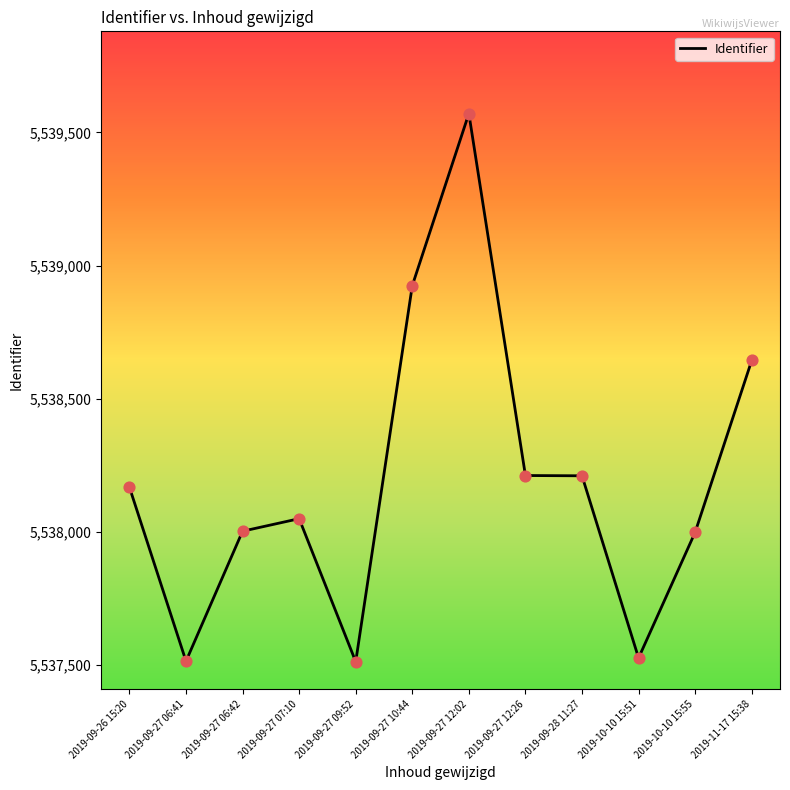

Which has a higher value, 2019-09-28 11:27 or 2019-09-27 10:44?

2019-09-27 10:44